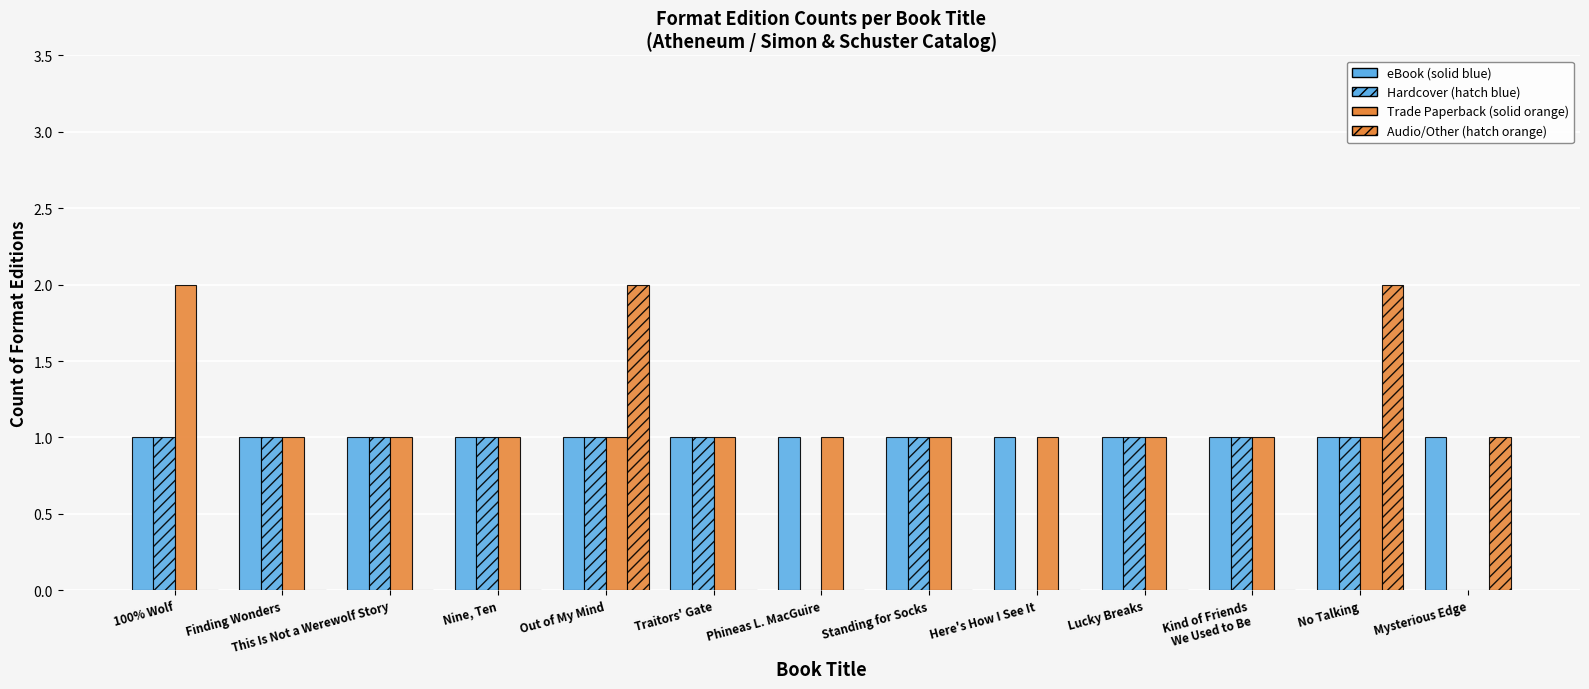

How many groups of bars are there?

13